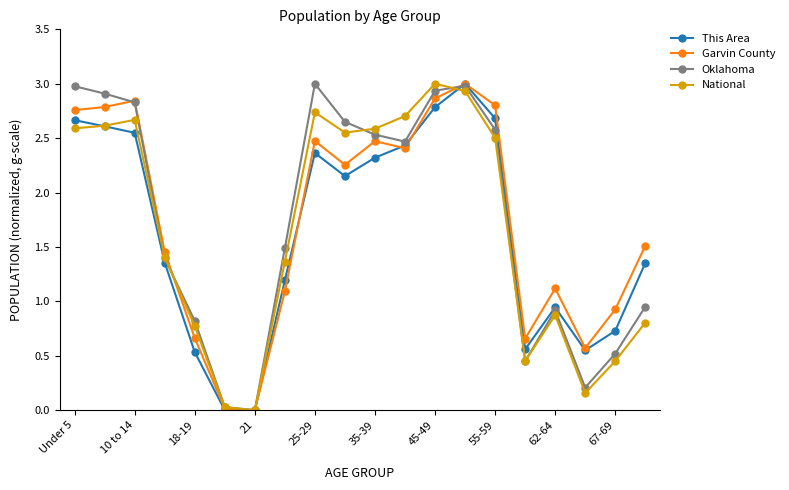

What is the sum of all Garvin County values?

34.7